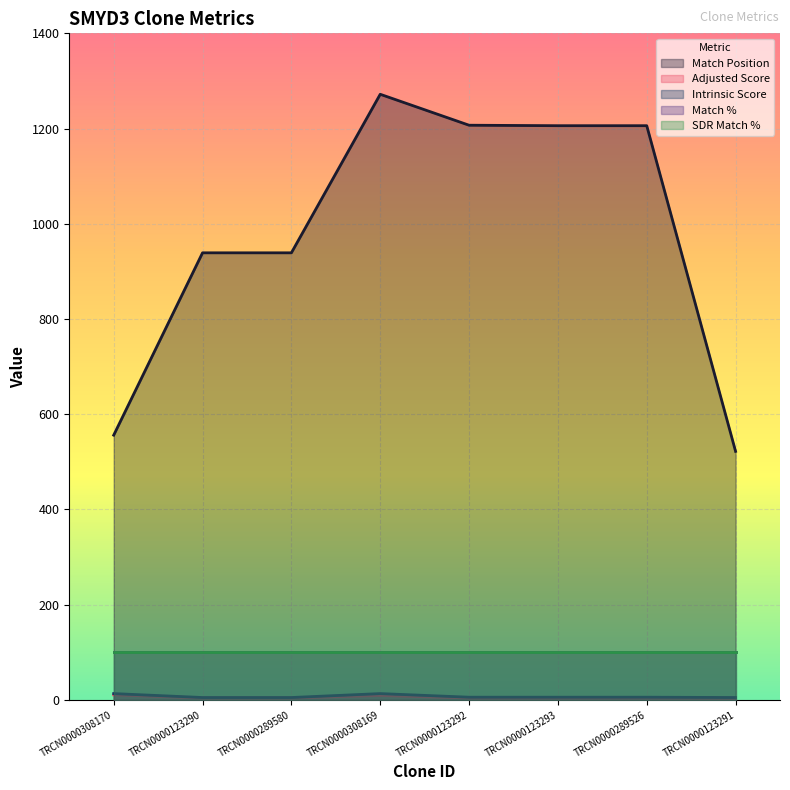

What is the label of the 5th point from the left?

TRCN0000123292